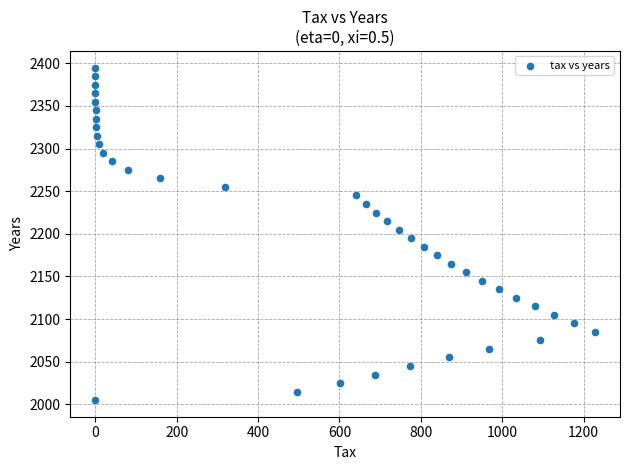

What is the range of Y values (max minus min)?

390